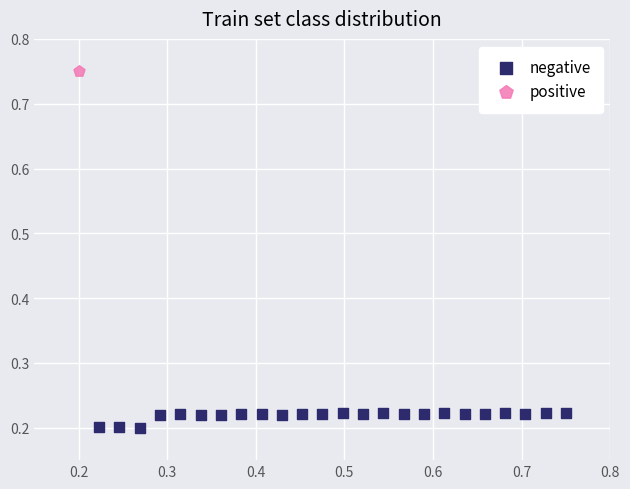

What are all the series names shown in the legend?

negative, positive